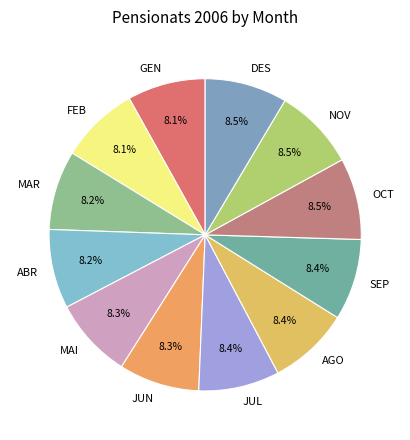

Combined, what portion of the pie is DES and GEN?

16.6%